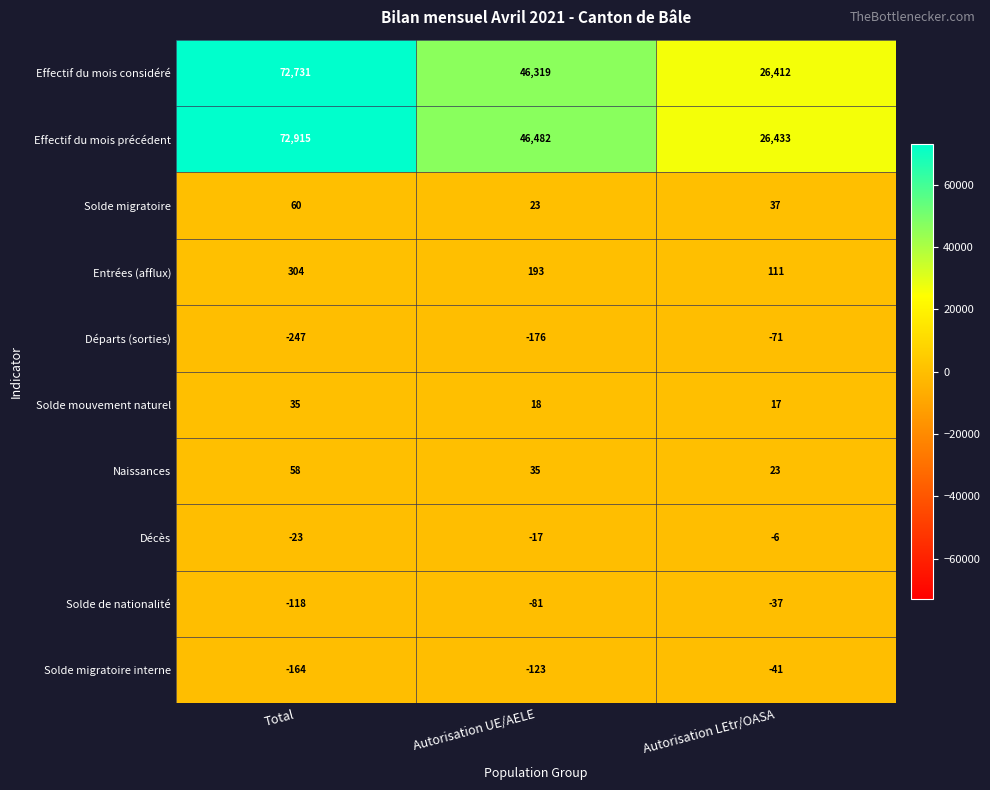

Which label corresponds to the largest value in the chart?

Total